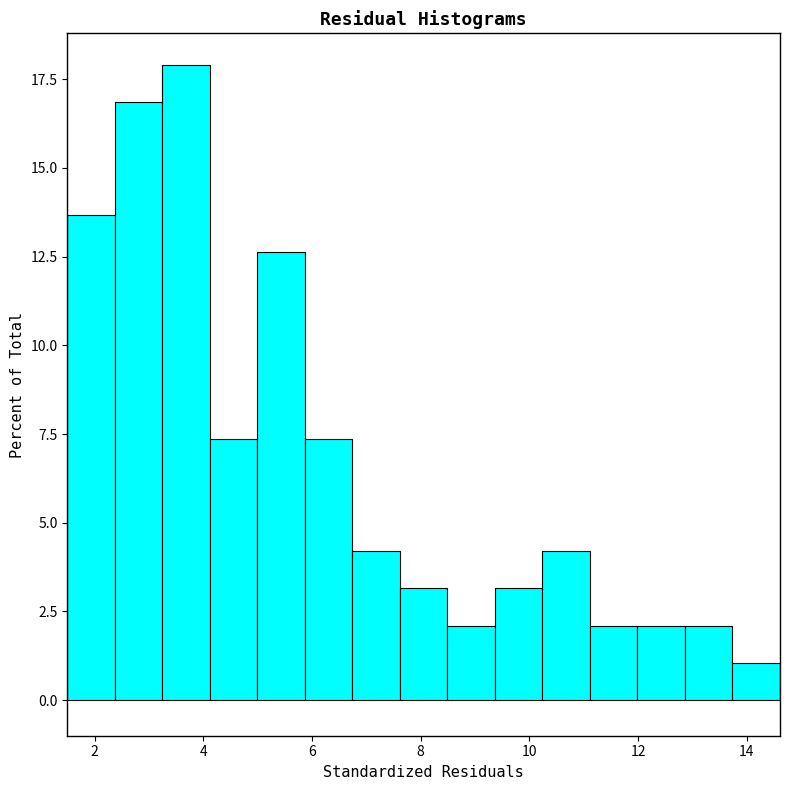

Over which range of the x-axis is the bar tallest?

3.2 to 4.2